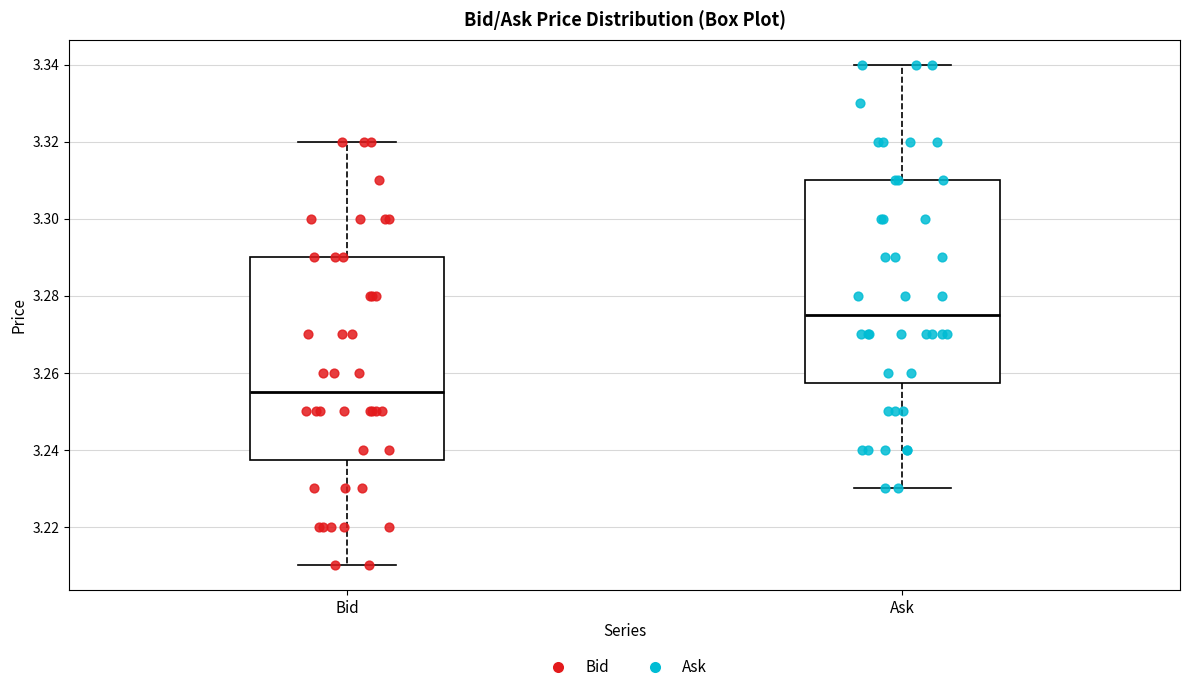

Reading left to right, transcribe this box plot: for each box, give where its median line is, the range the box spans, and where its two whiskers end, as read against the y-axis. The values are not printed on the chart, so give them approximately, as read against the axis.

Bid: median 3.256, box 3.238 to 3.290, whiskers 3.210 to 3.320
Ask: median 3.276, box 3.258 to 3.310, whiskers 3.230 to 3.340